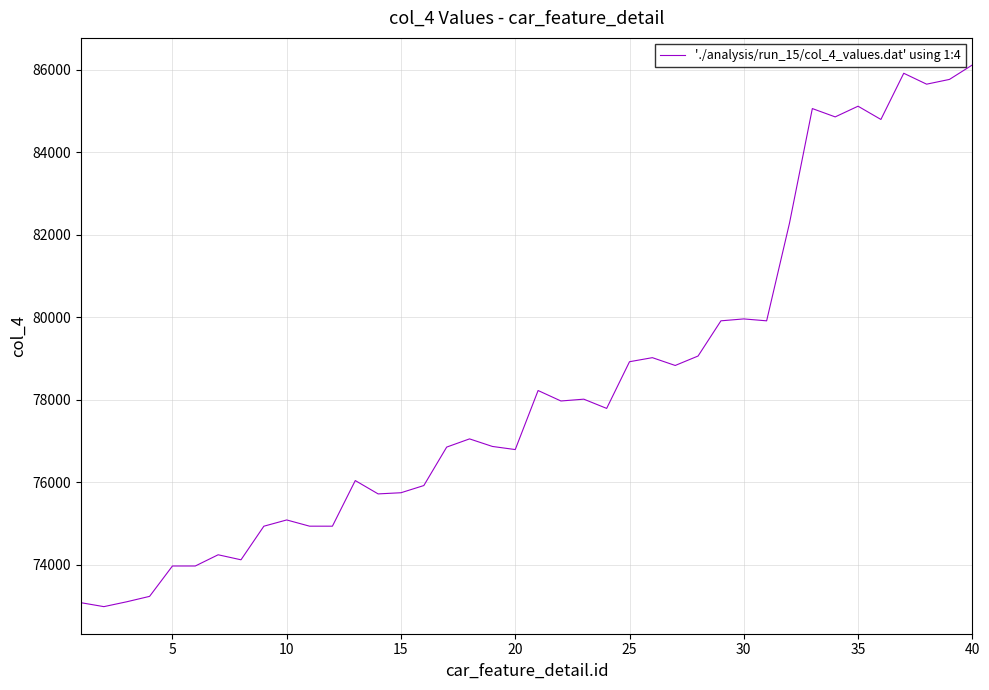

What is the difference between the maximum and minimum values?

13134.8